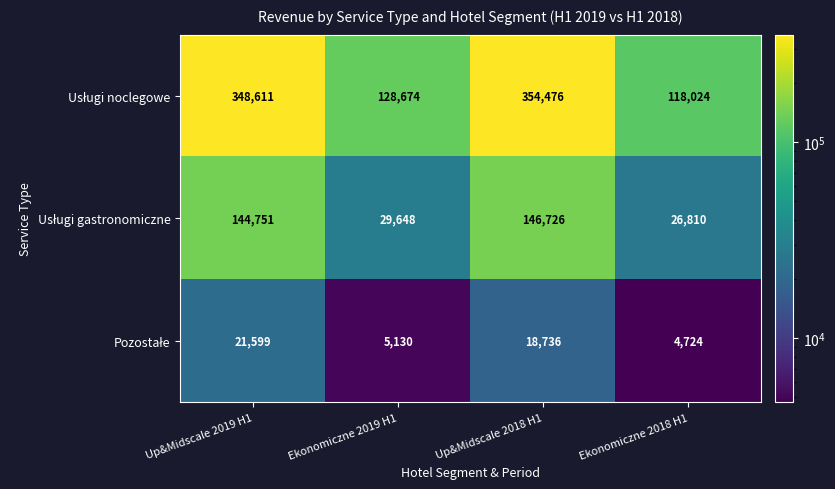

At which category is the sum across all series the highest?

Up&Midscale 2018 H1